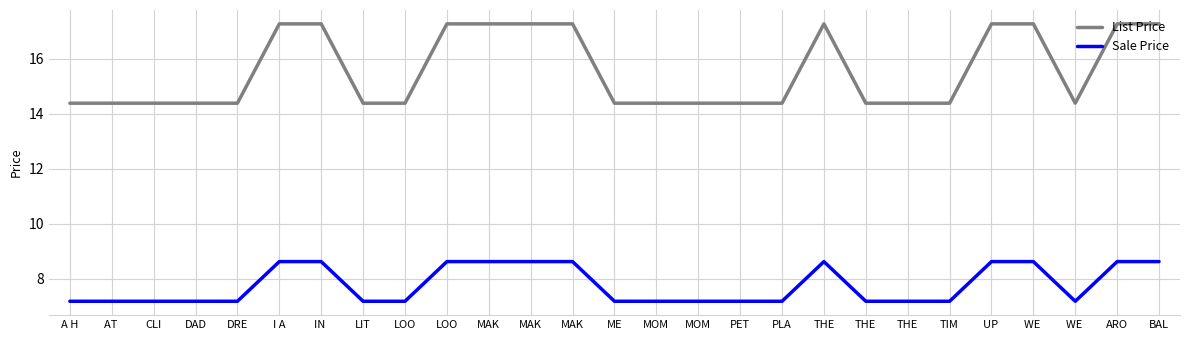

Is this an area chart (filled region under the line)?

No